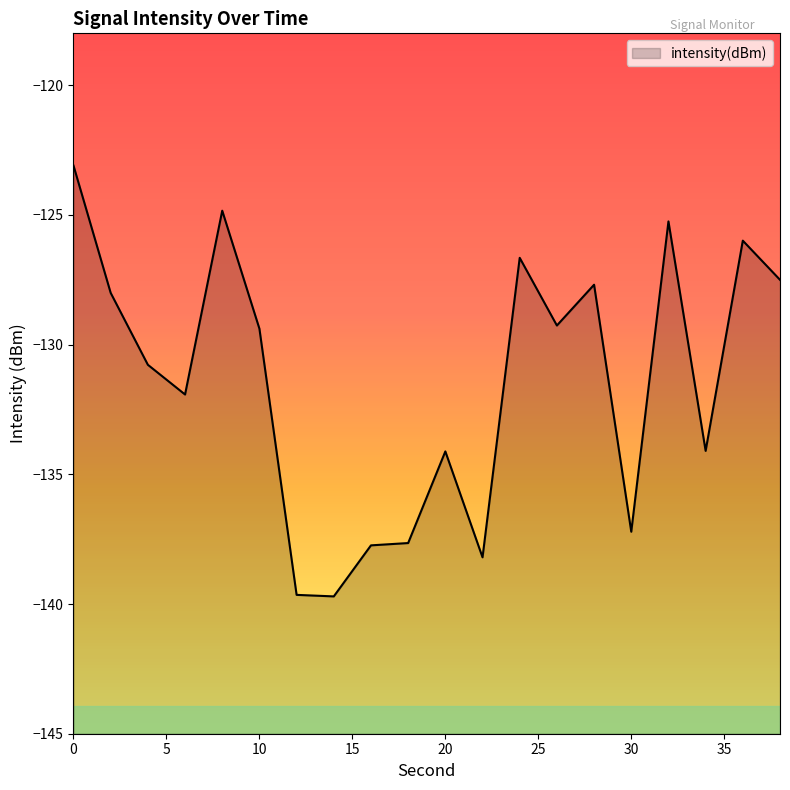

List the labels in order of value, largest first.

0, 8, 32, 36, 24, 38, 28, 2, 26, 10, 4, 6, 34, 20, 30, 18, 16, 22, 12, 14